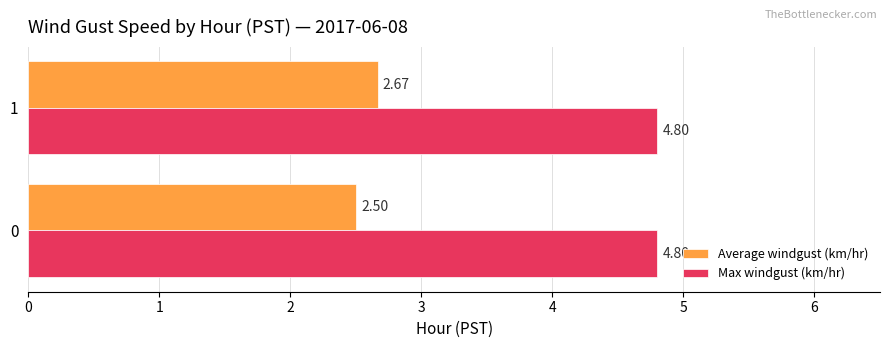

What is the highest value of the Max windgust (km/hr) series?

4.8